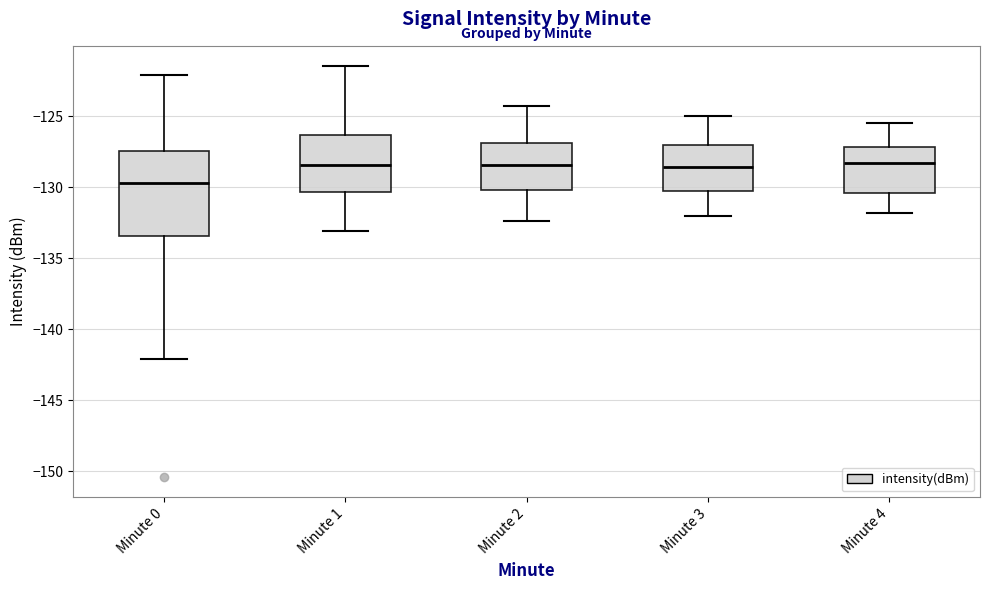

Where does the median line of the box for Minute 2 sit on the y-axis? The values are not printed on the chart, so give them approximately, as read against the axis.

-128.5